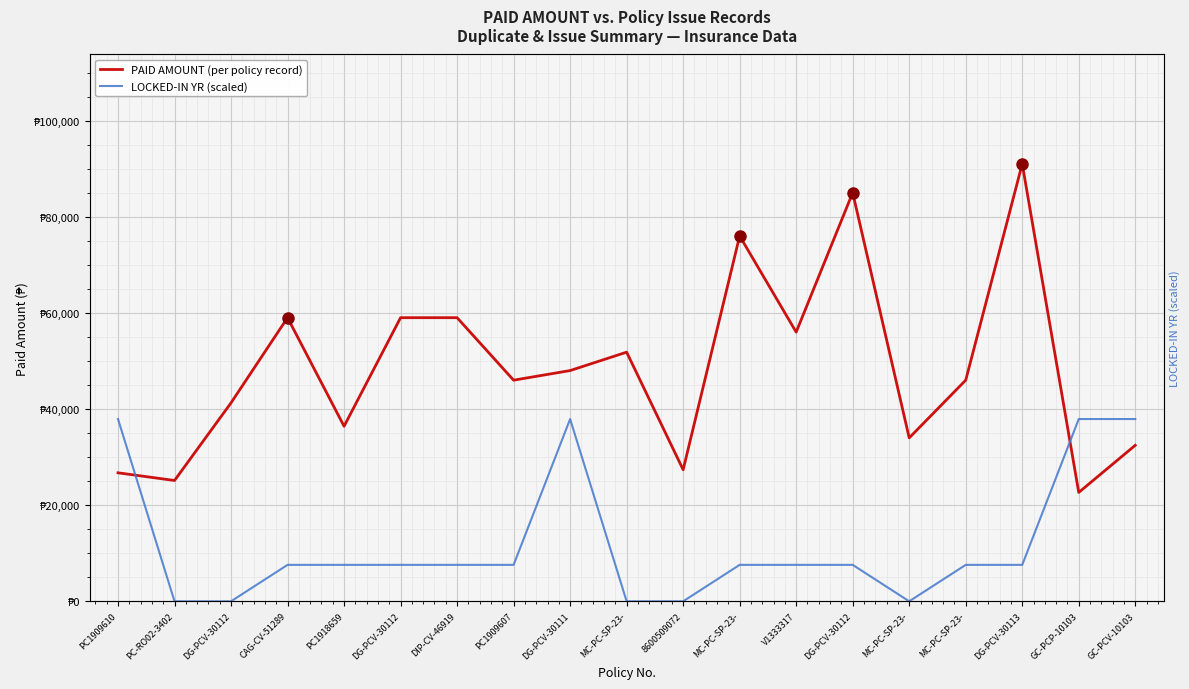

At which category does the chart reach its peak across all series?

DG-PCV-30113